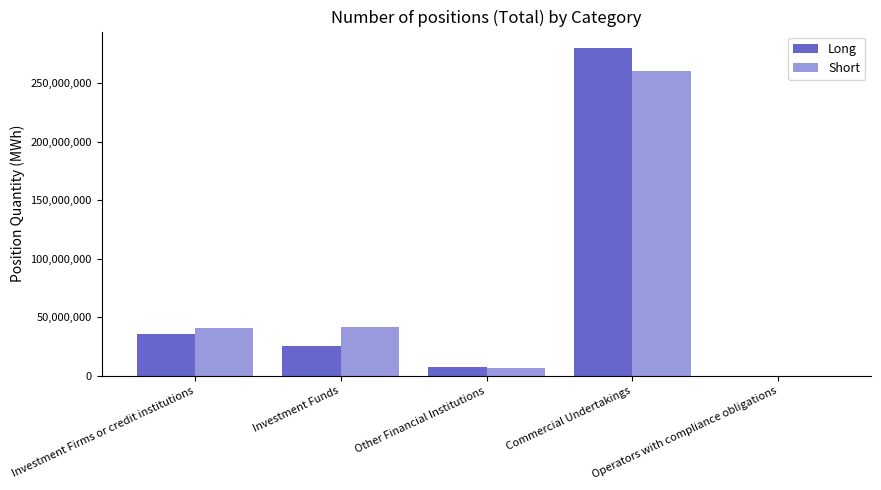

What is the greatest value displayed?

280159593